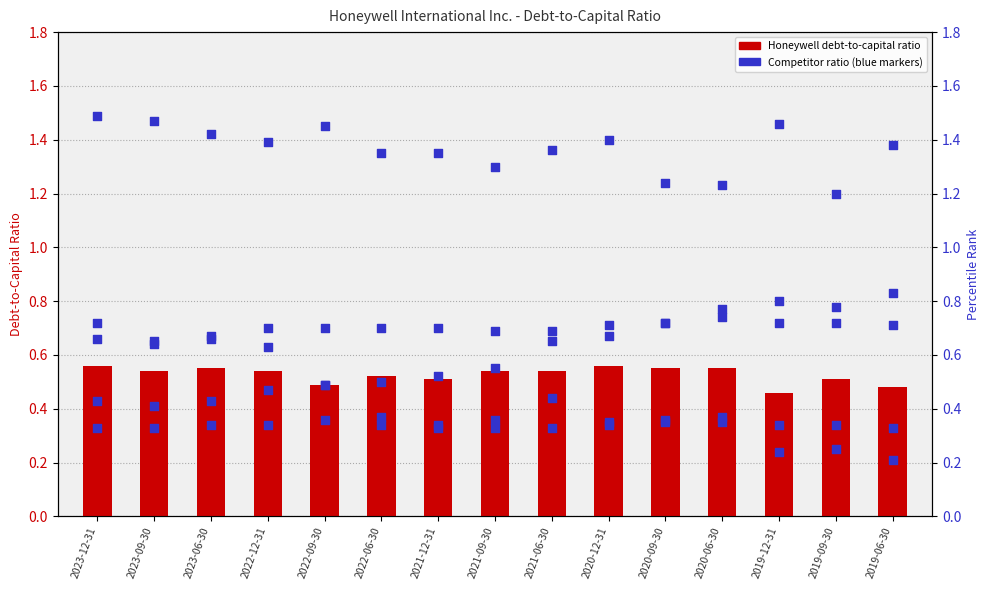

Which series has the largest total across all categories?

Boeing